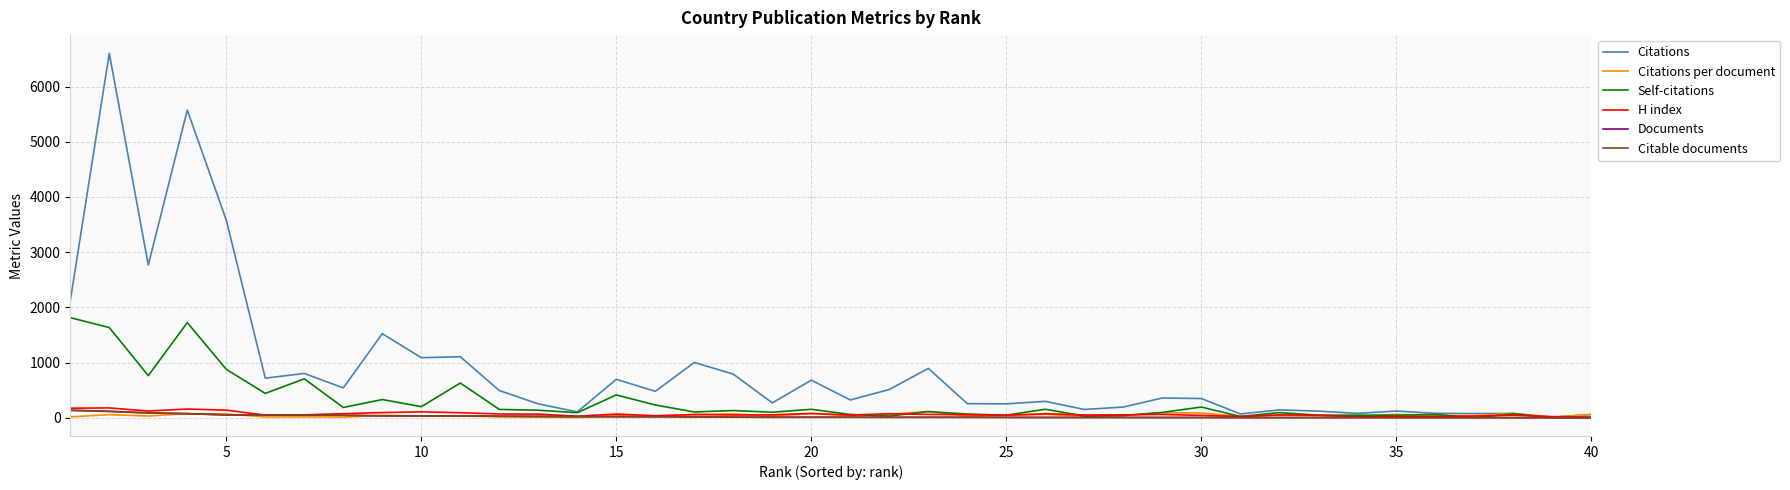

What is the maximum value shown in the chart?

6602.0